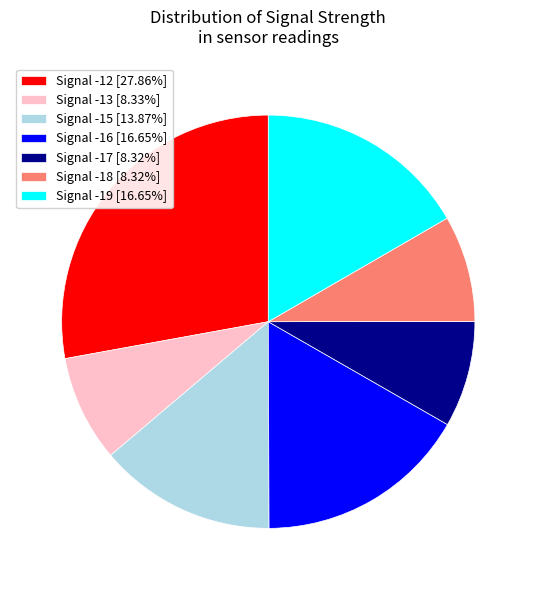

Is the sum of Signal -19 [16.65%] and Signal -17 [8.32%] greater than half?

No